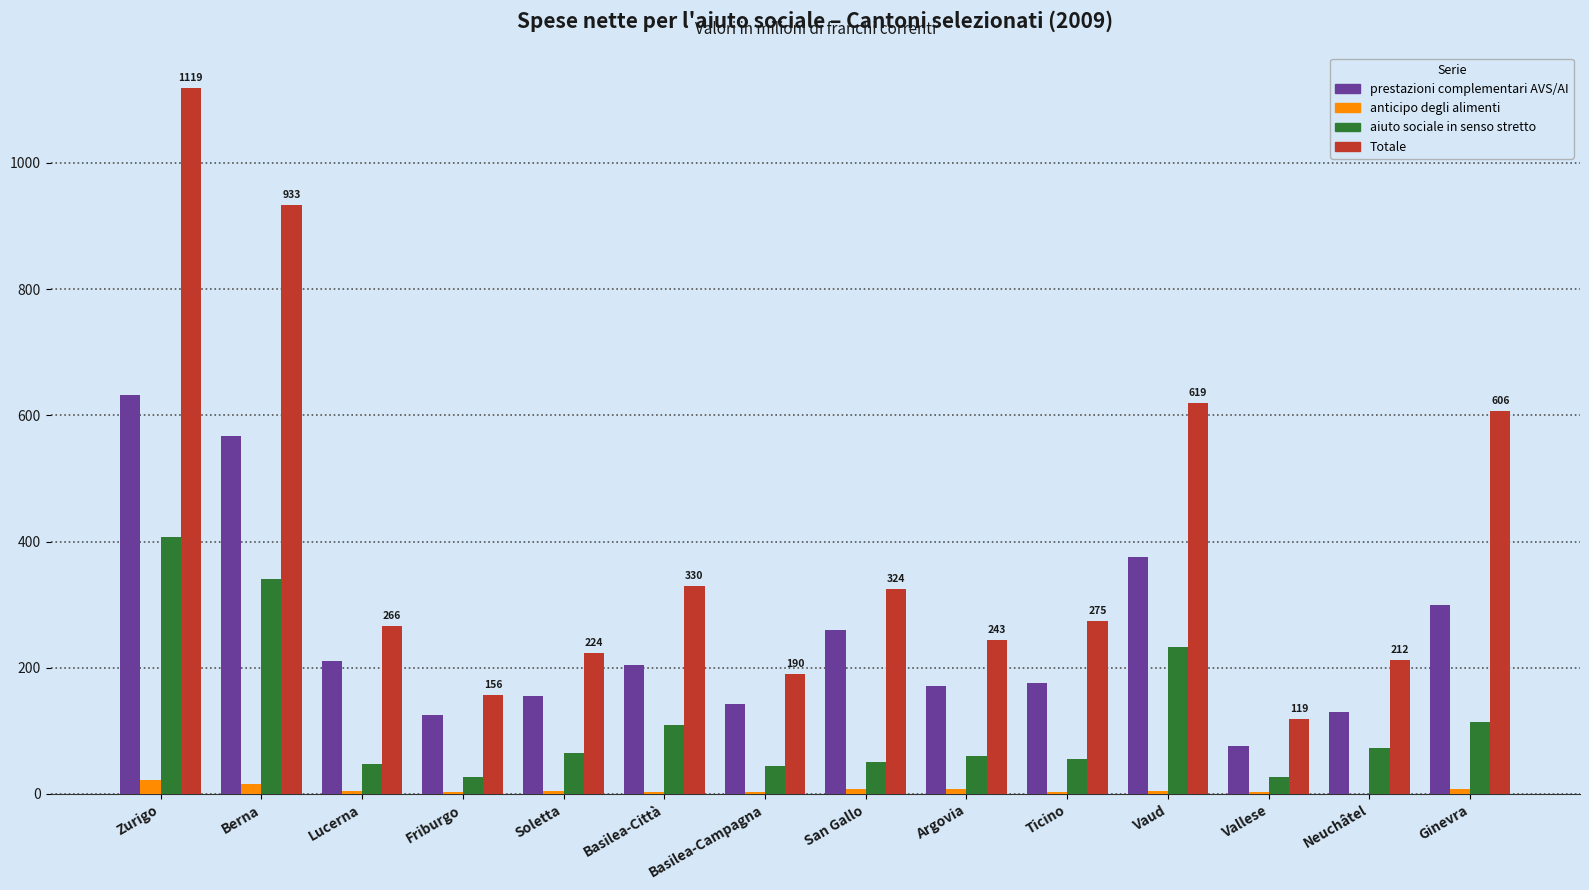

Which series has the largest total across all categories?

Totale